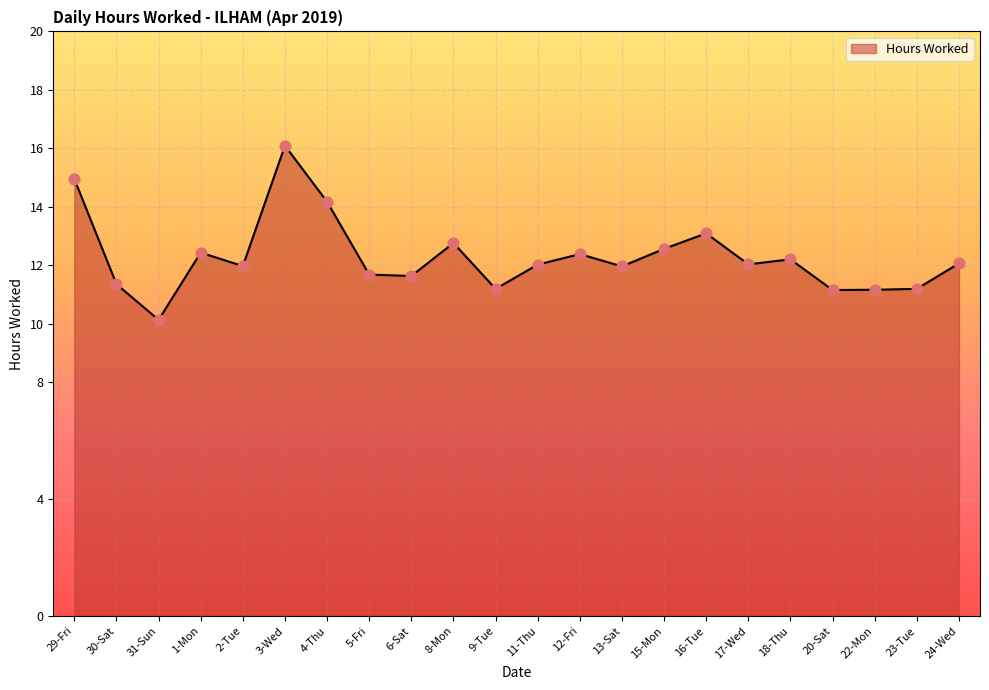

Which has a higher value, 15-Mon or 16-Tue?

16-Tue